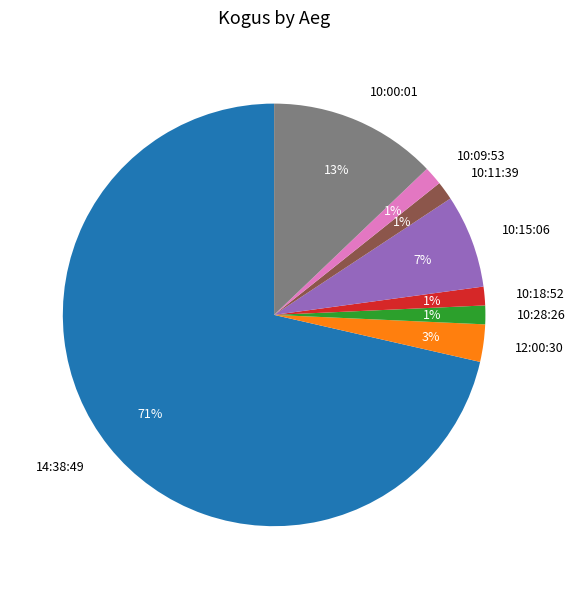

To the nearest percent, what portion does 10:00:01 represent?

13%